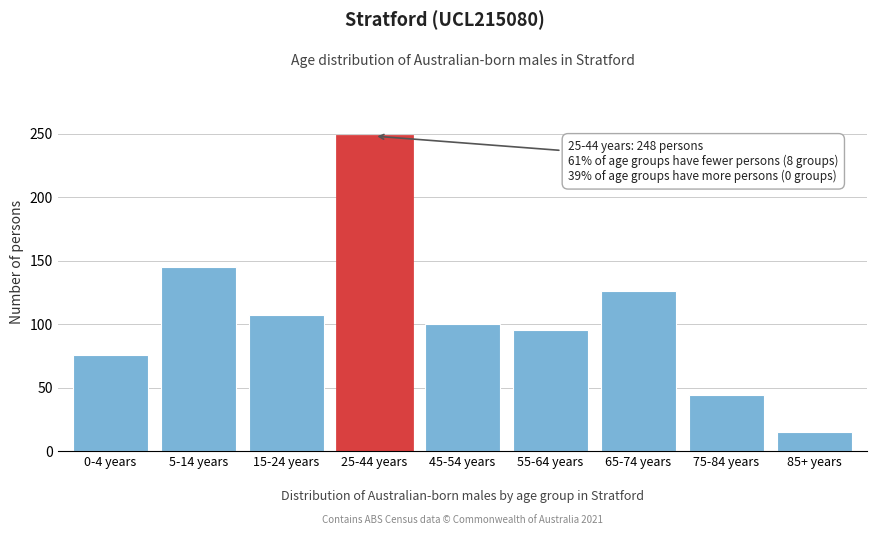

Reading left to right, extract all data points from this chart.

0-4 years=76	5-14 years=145	15-24 years=107	25-44 years=248	45-54 years=100	55-64 years=95	65-74 years=126	75-84 years=44	85+ years=15